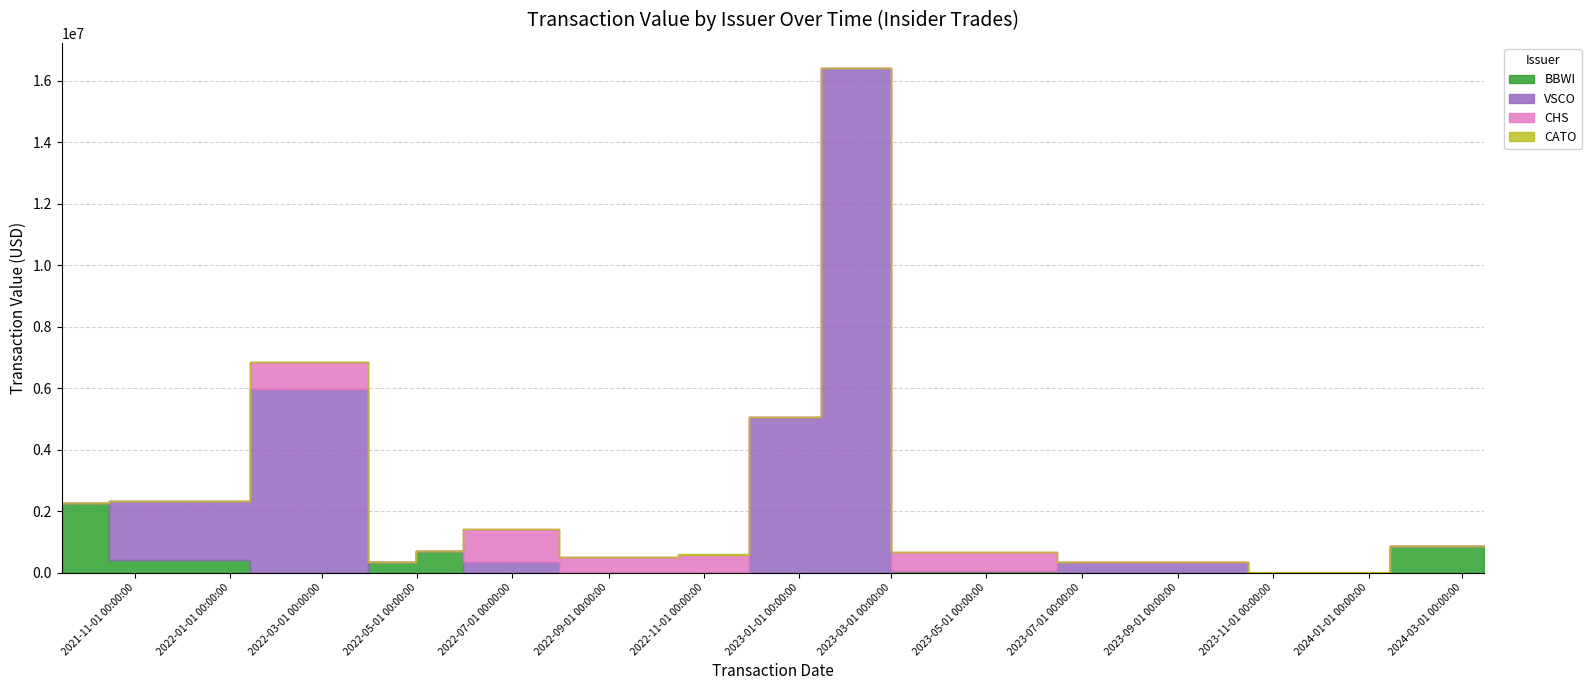

True or false: CATO and BBWI intersect in this chart.

True